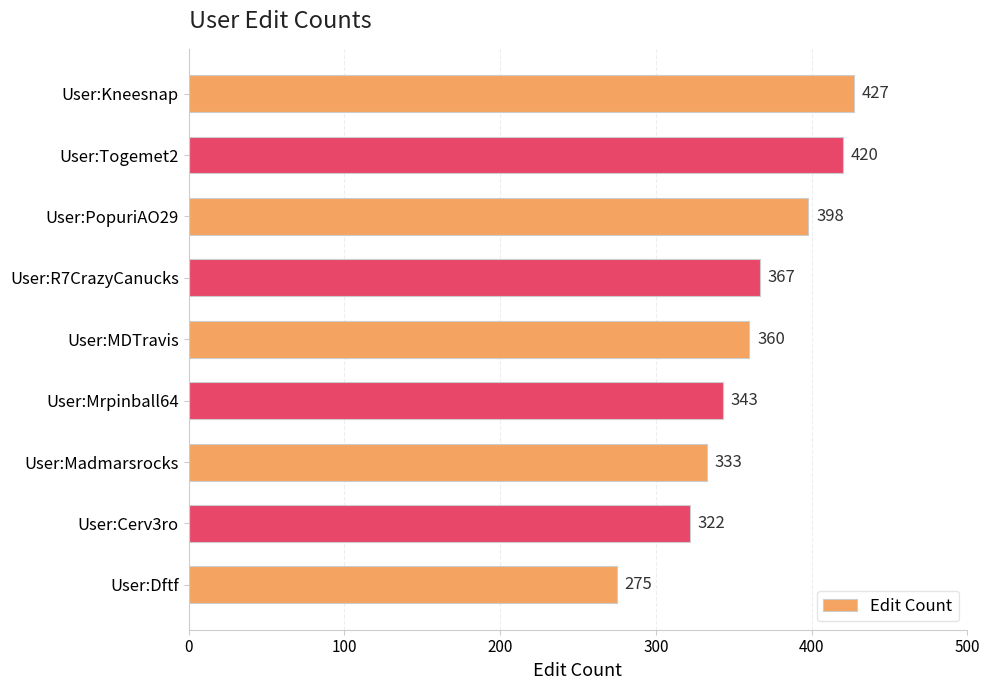

At which label is the value closest to 351?

User:Mrpinball64